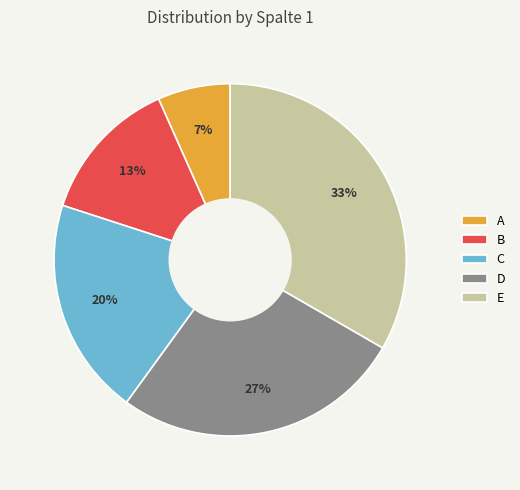

Is there a majority slice in this chart?

No